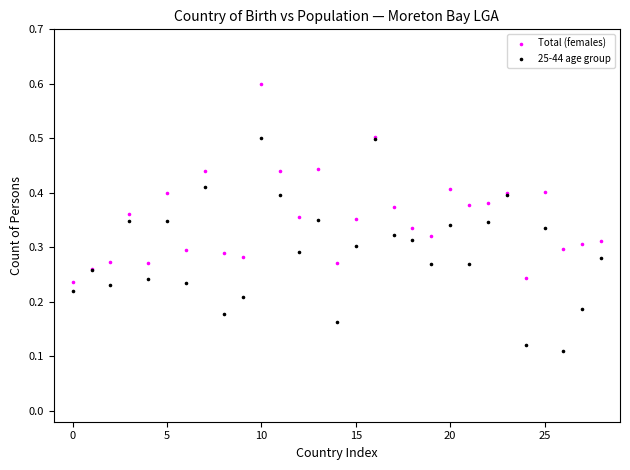

What are all the series names shown in the legend?

Total (females), 25-44 age group